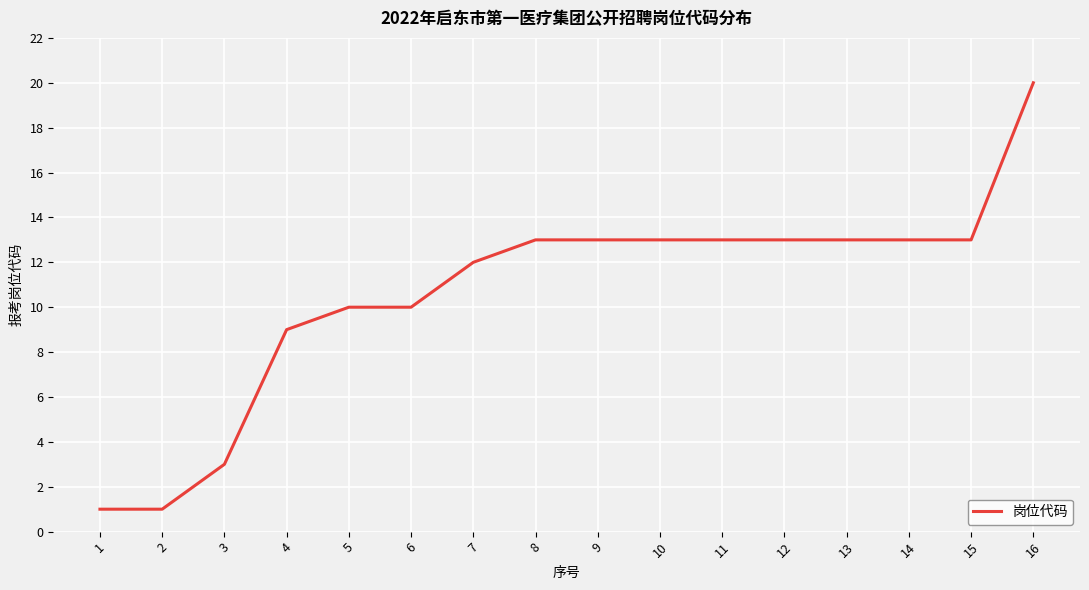

What is the change in value from 4 to 14?

+4